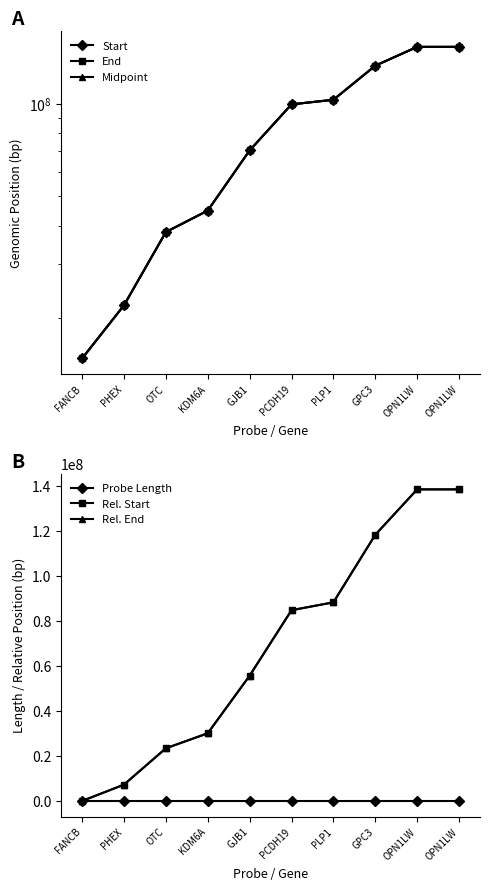

What is the difference between the Probe Length values at OTC and GJB1?

4